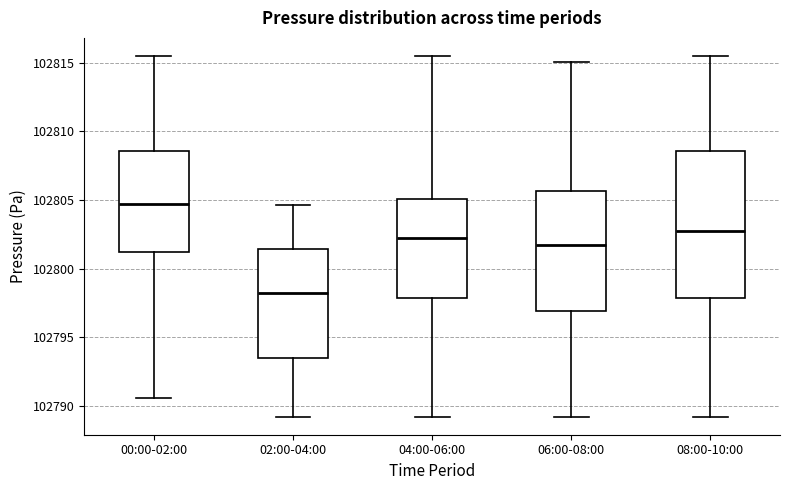

Reading left to right, transcribe this box plot: for each box, give where its median line is, the range the box spans, and where its two whiskers end, as read against the y-axis. The values are not printed on the chart, so give them approximately, as read against the axis.

00:00-02:00: median 102804.5, box 102801.0 to 102808.5, whiskers 102790.5 to 102815.5
02:00-04:00: median 102798.5, box 102793.5 to 102801.5, whiskers 102789.0 to 102804.5
04:00-06:00: median 102802.0, box 102798.0 to 102805.0, whiskers 102789.0 to 102815.5
06:00-08:00: median 102801.5, box 102797.0 to 102805.5, whiskers 102789.0 to 102815.0
08:00-10:00: median 102802.5, box 102798.0 to 102808.5, whiskers 102789.0 to 102815.5